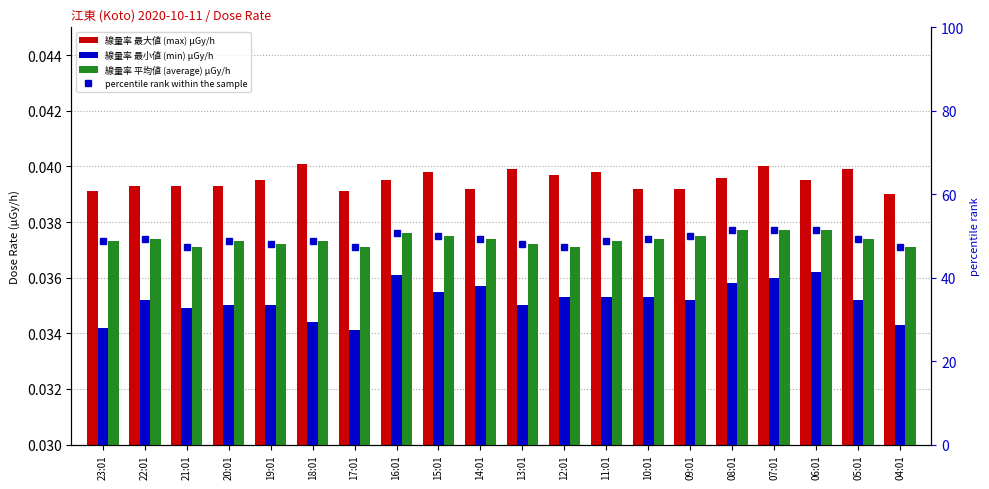

What is the difference between the maximum and second lowest values in the percentile rank within the sample series?

4.0